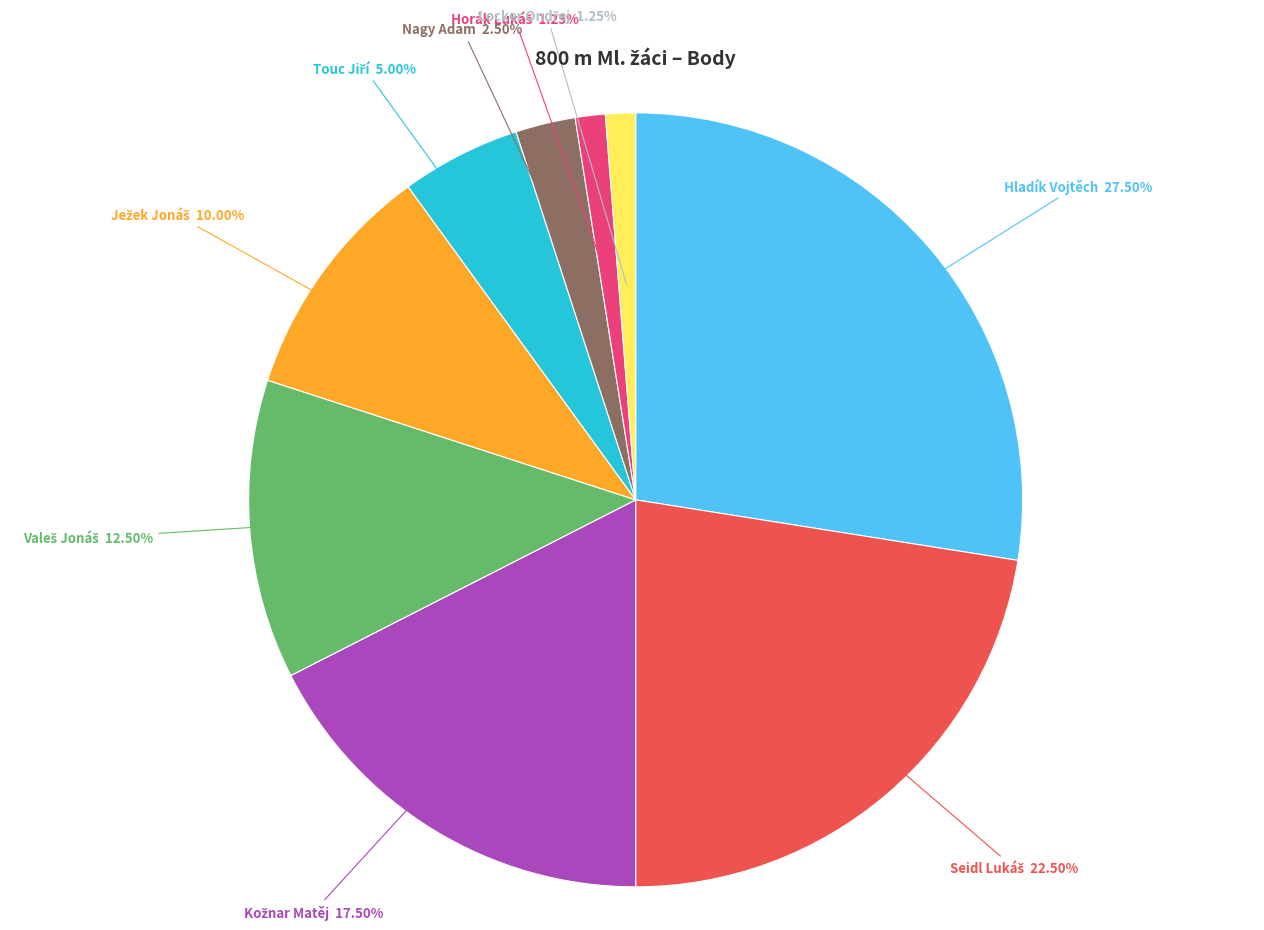

To the nearest percent, what is the average slice percentage?

11%